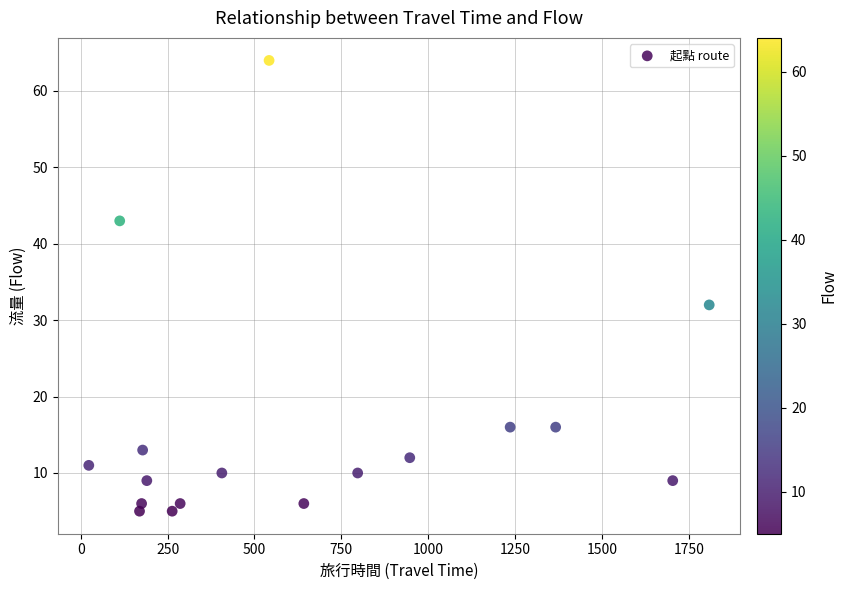

What Y value in the scatter plot is closest to 34?

32